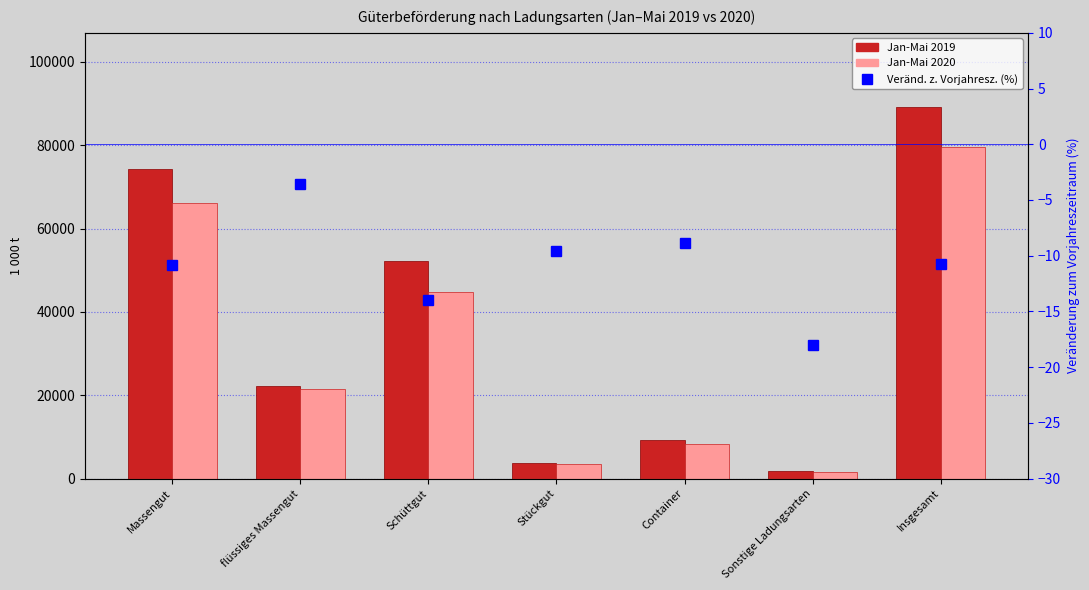

What position from the left is Schüttgut?

3